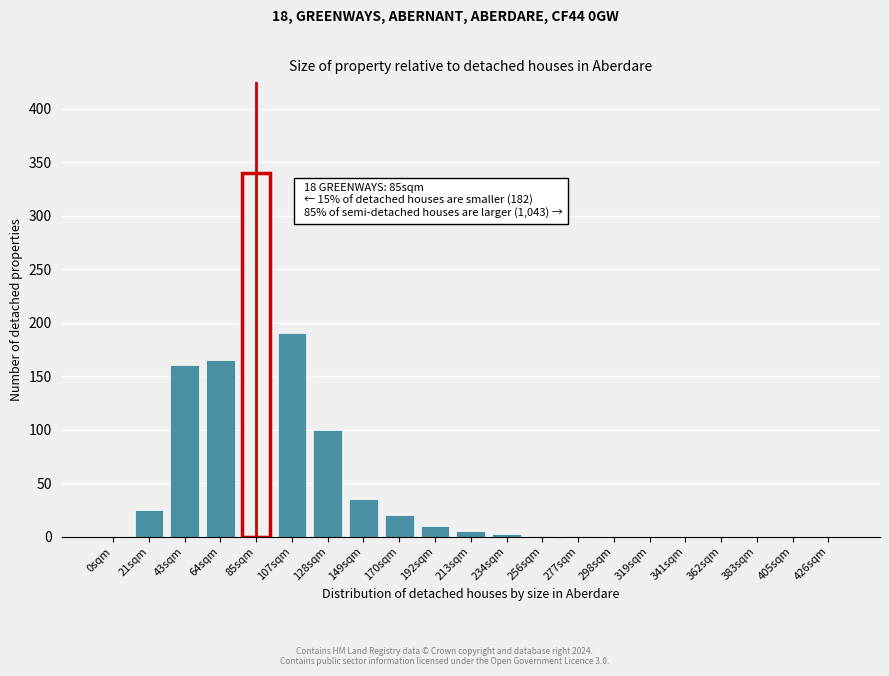

The chart shows a value of 0 at 362sqm. True or false?

True